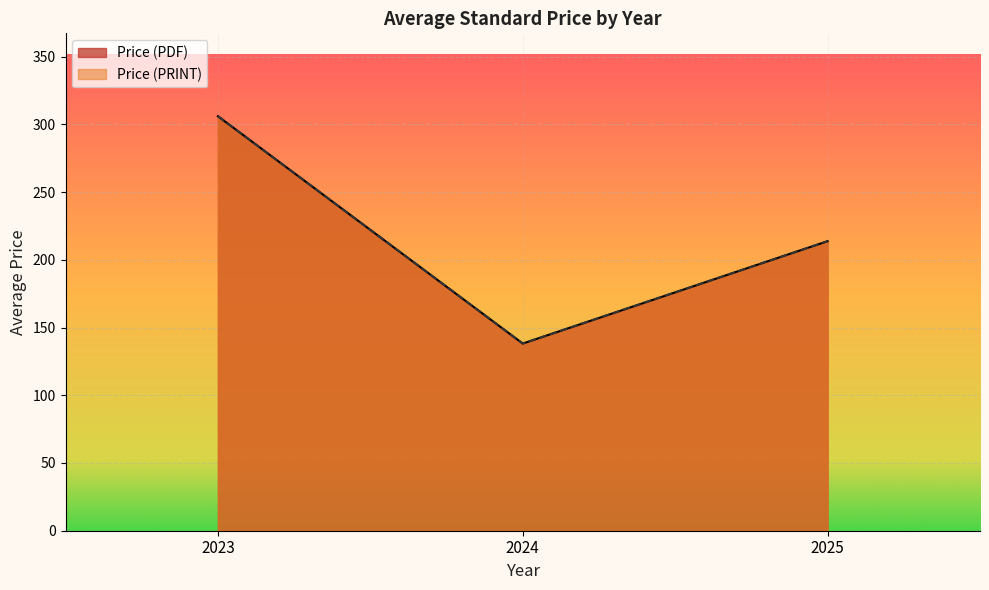

True or false: Price (PRINT) and Price (PDF) intersect in this chart.

False